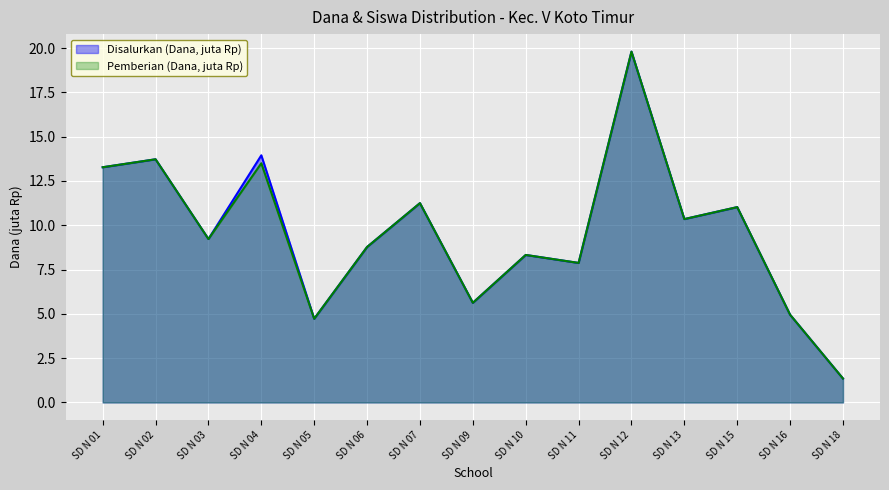

How many data points does each series have?

15